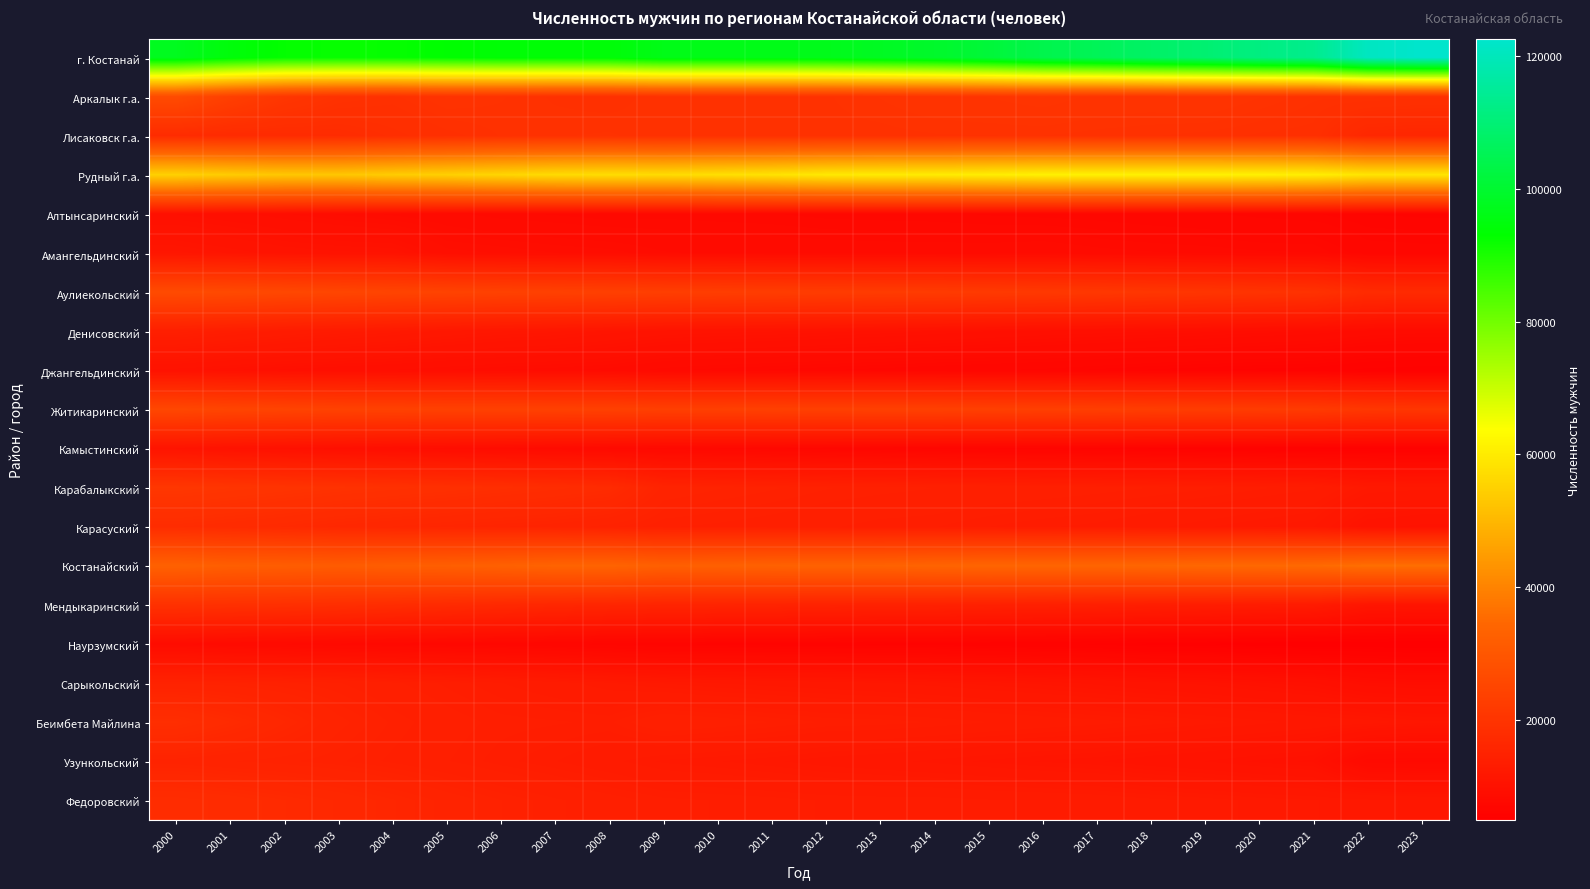

Which category has the lowest value across all series?

2023